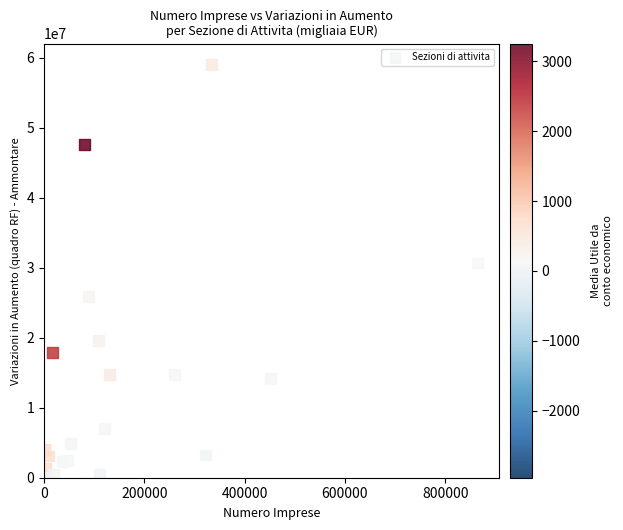

What Y value in the scatter plot is closest to 29525147?

30676299